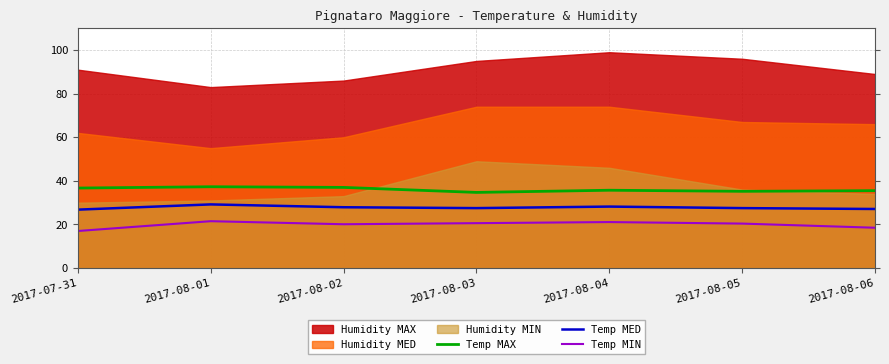

List the labels in order of Temp MIN value, smallest first.

2017-07-31, 2017-08-06, 2017-08-02, 2017-08-05, 2017-08-03, 2017-08-04, 2017-08-01